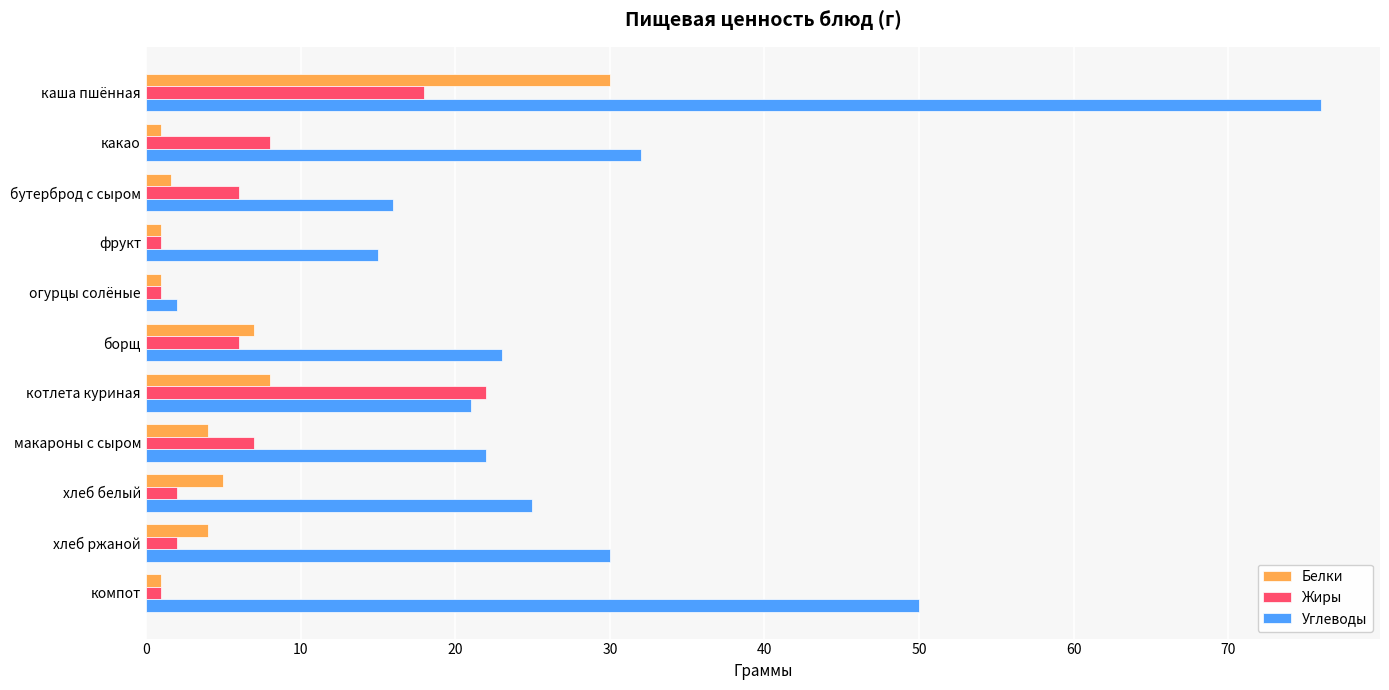

What is the difference between the maximum and minimum values in the Белки series?

29.0